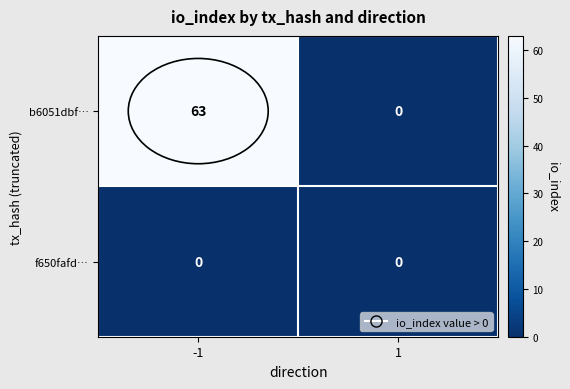

Rank the series at -1 from lowest to highest value.

f650fafd…, b6051dbf…